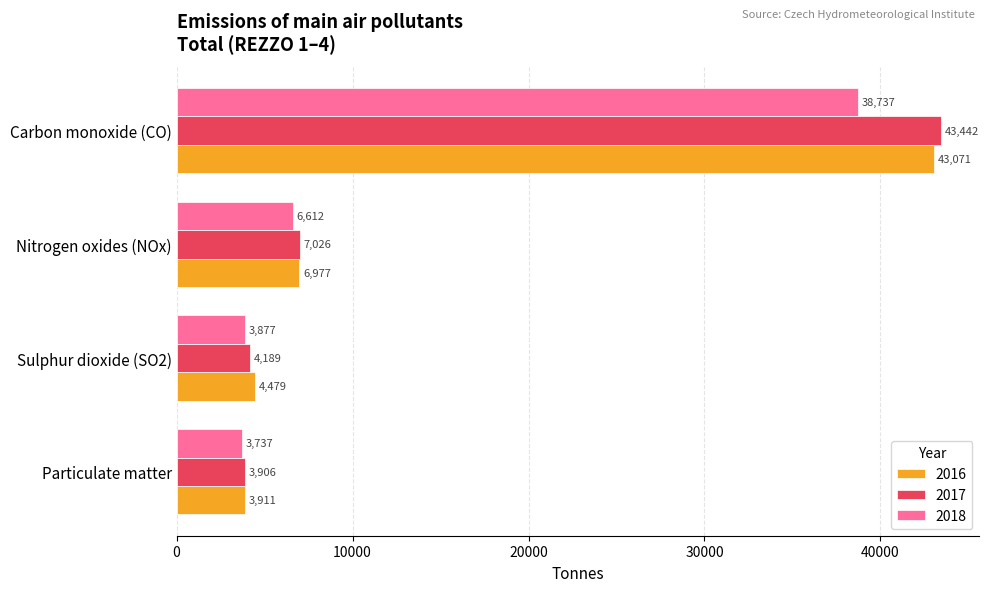

What is the maximum value for 2016?

43071.0